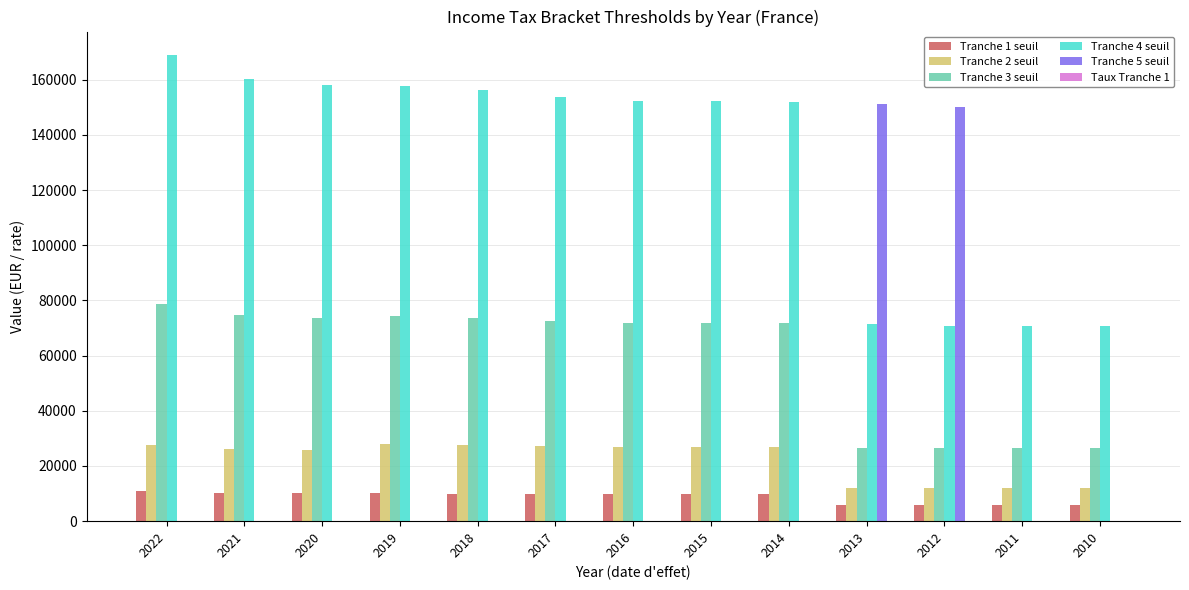

What is the maximum value shown in the chart?

168994.0